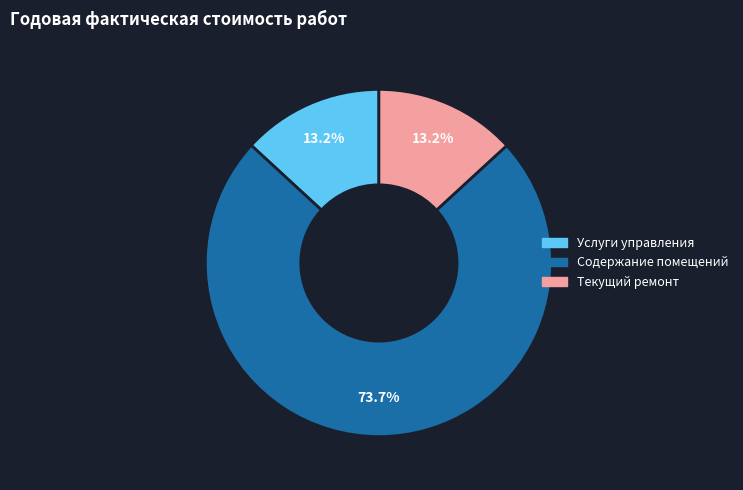

What is the total percentage of Содержание помещений and Услуги управления?

86.8%